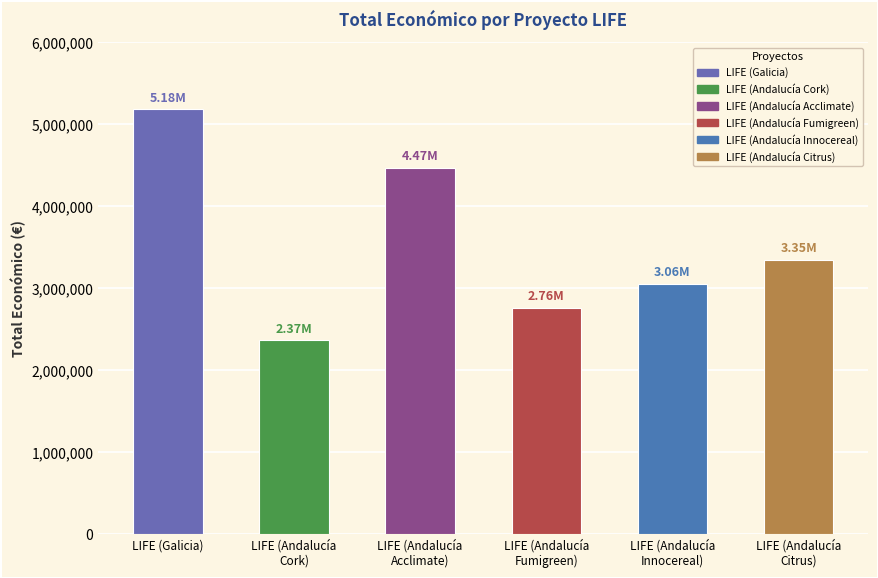

How many data points are less than 3349384?

3